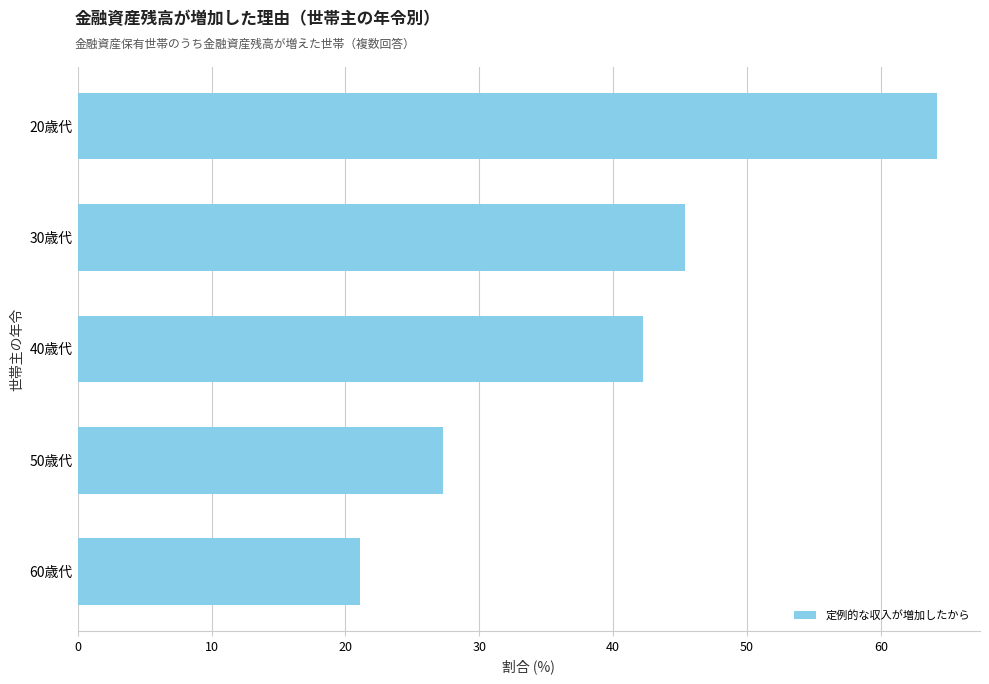

What is the greatest value displayed?

64.2